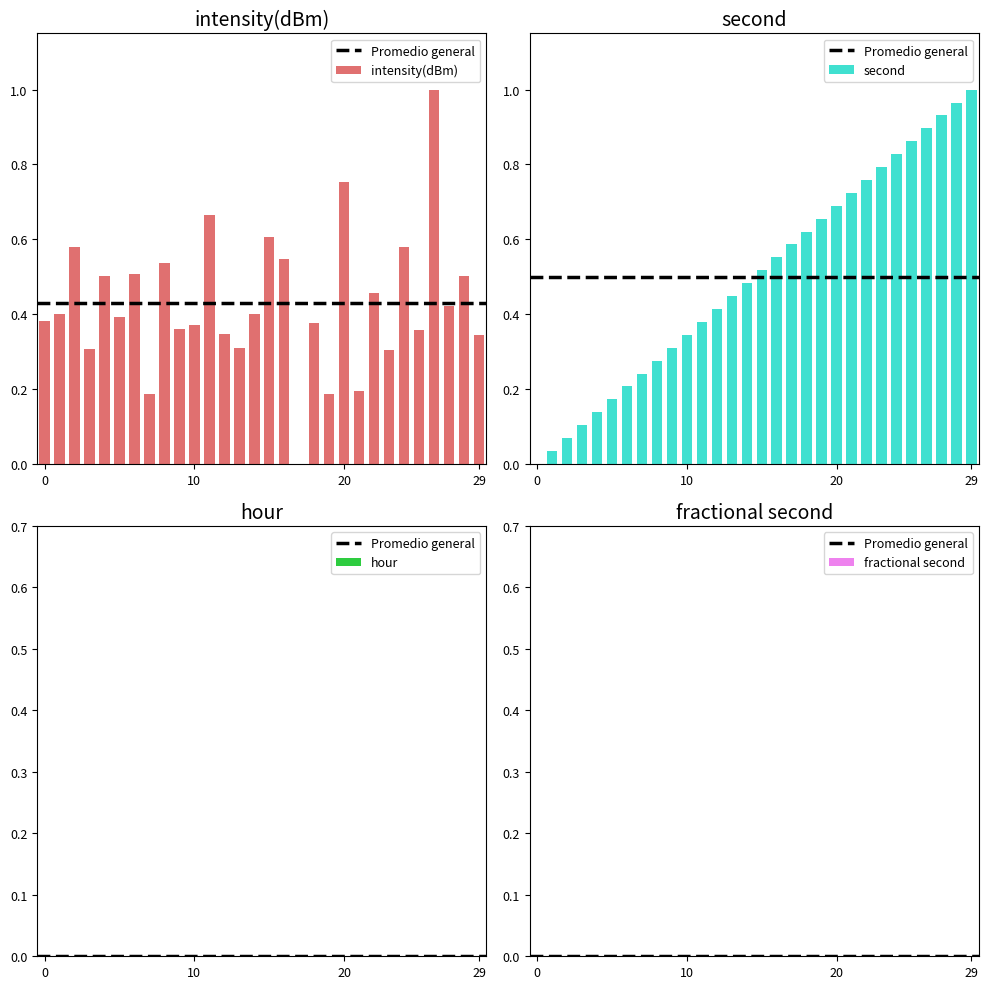

Is the value of second at 16 greater than the value of intensity(dBm) at 16?

No